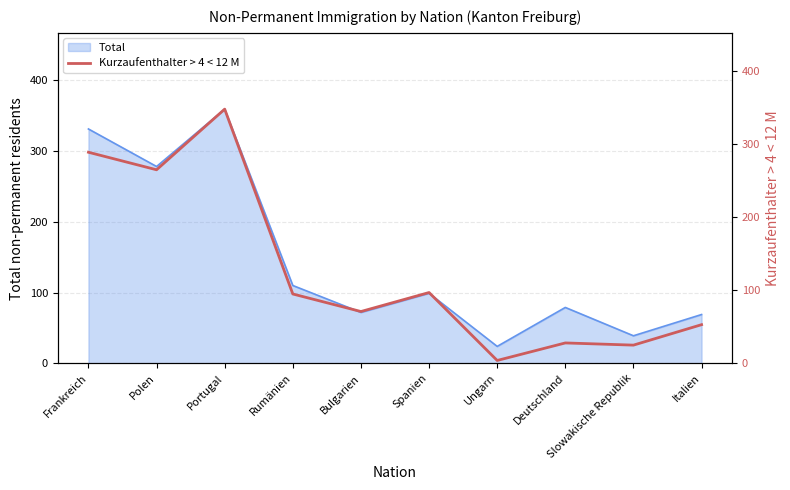

Rank the categories by value from lowest to highest.

Ungarn, Slowakische Republik, Deutschland, Italien, Bulgarien, Rumänien, Spanien, Polen, Frankreich, Portugal